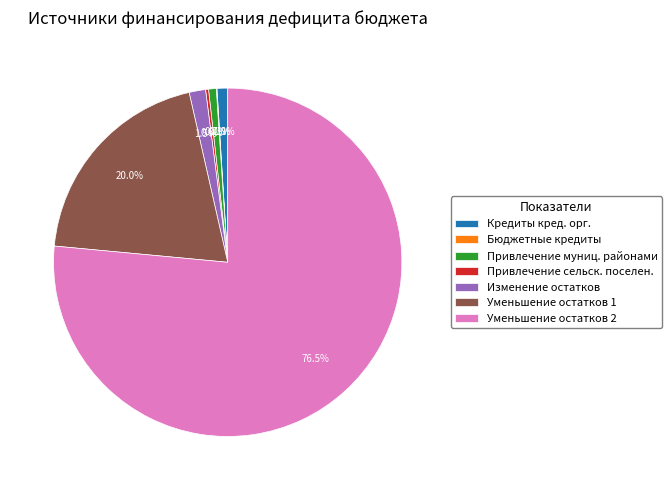

What is the largest slice in the pie chart?

Уменьшение остатков 2